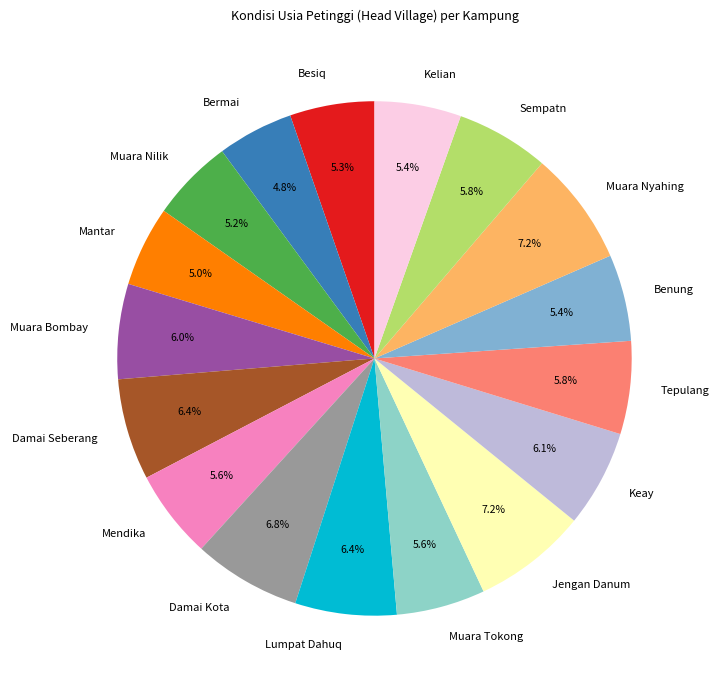

The Besiq slice represents 5% of the pie. True or false?

True